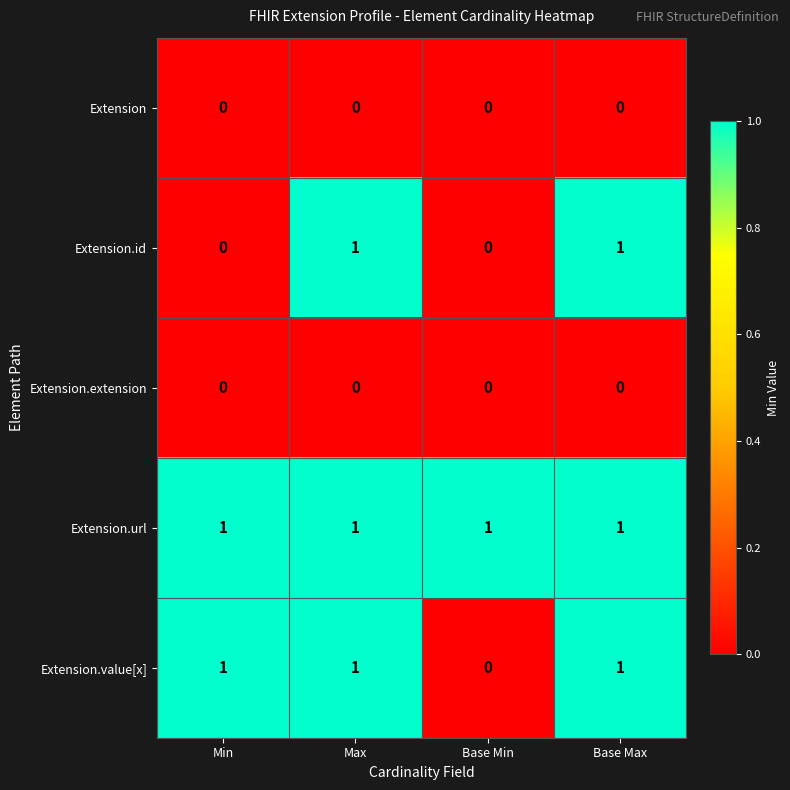

How many Extension.id values are between 0 and 1?

4